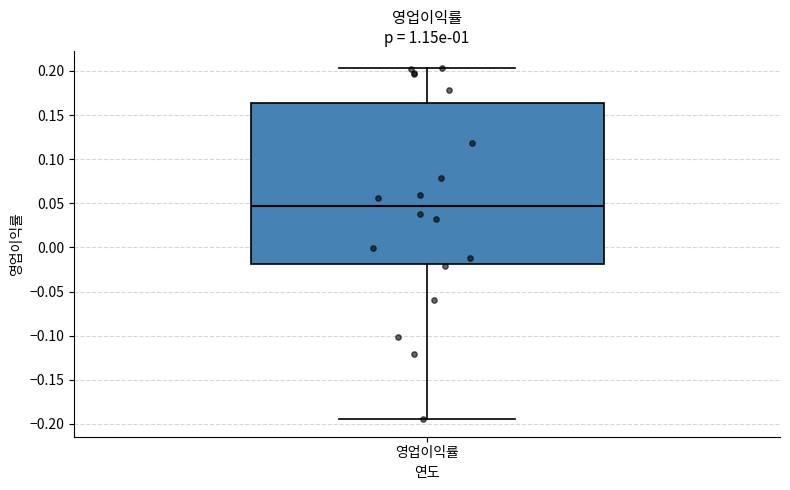

Transcribe this box plot: give where the median line is, the range the box spans, and where the two whiskers end, as read against the y-axis. The values are not printed on the chart, so give them approximately, as read against the axis.

median 0.045, box -0.020 to 0.165, whiskers -0.195 to 0.205